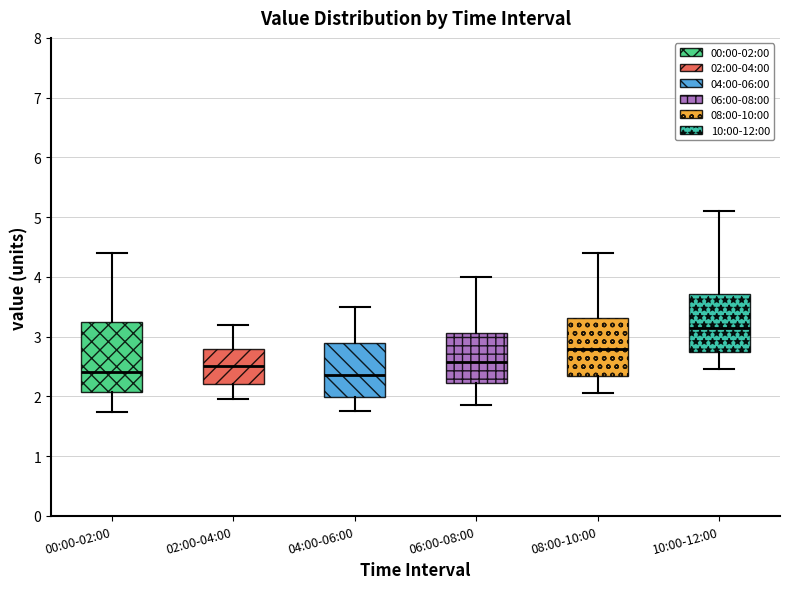

Which box has the highest median line?

10:00-12:00